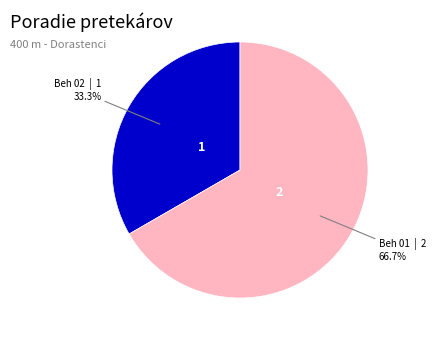

Approximately how many times larger is the value at Beh 02 compared to Beh 01?

0.5